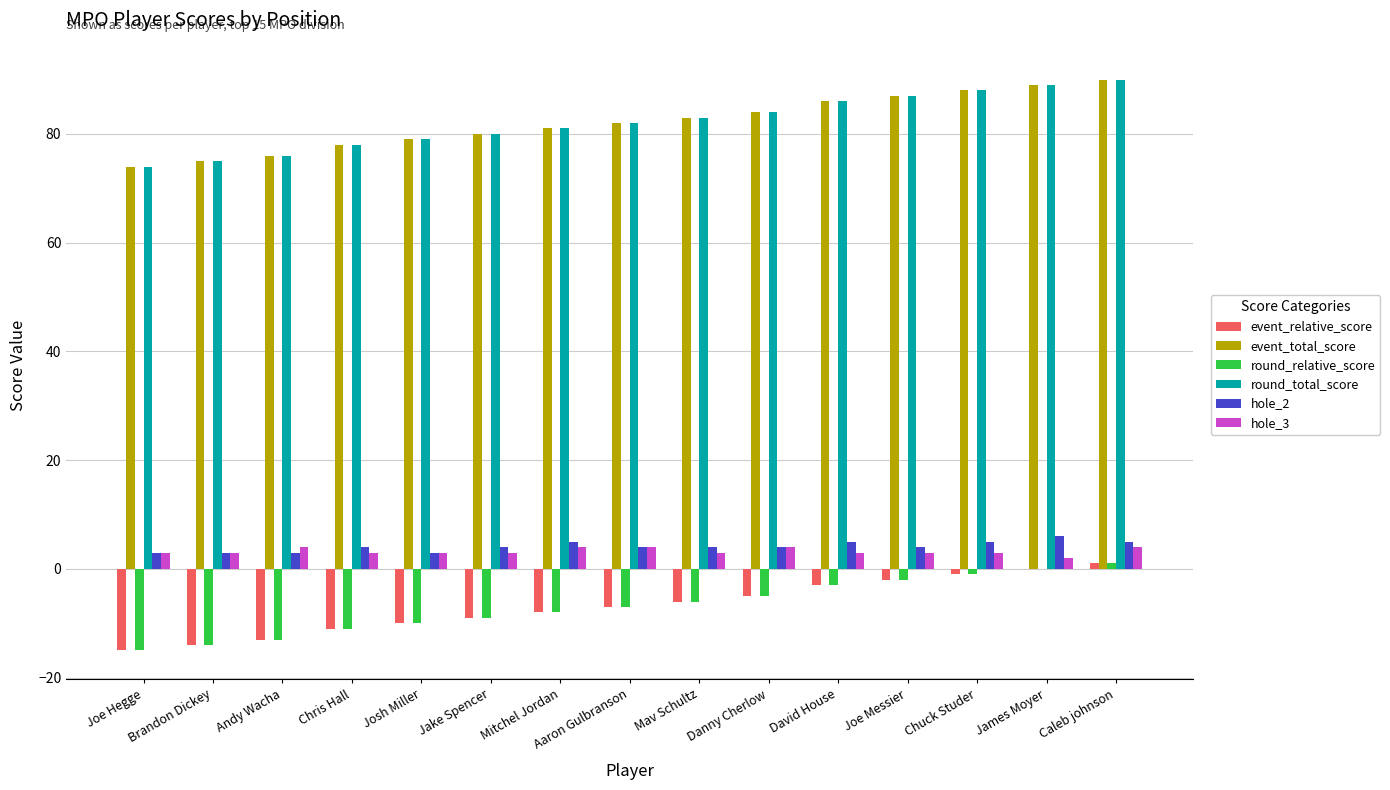

What is the total value across all series at Andy Wacha?

133